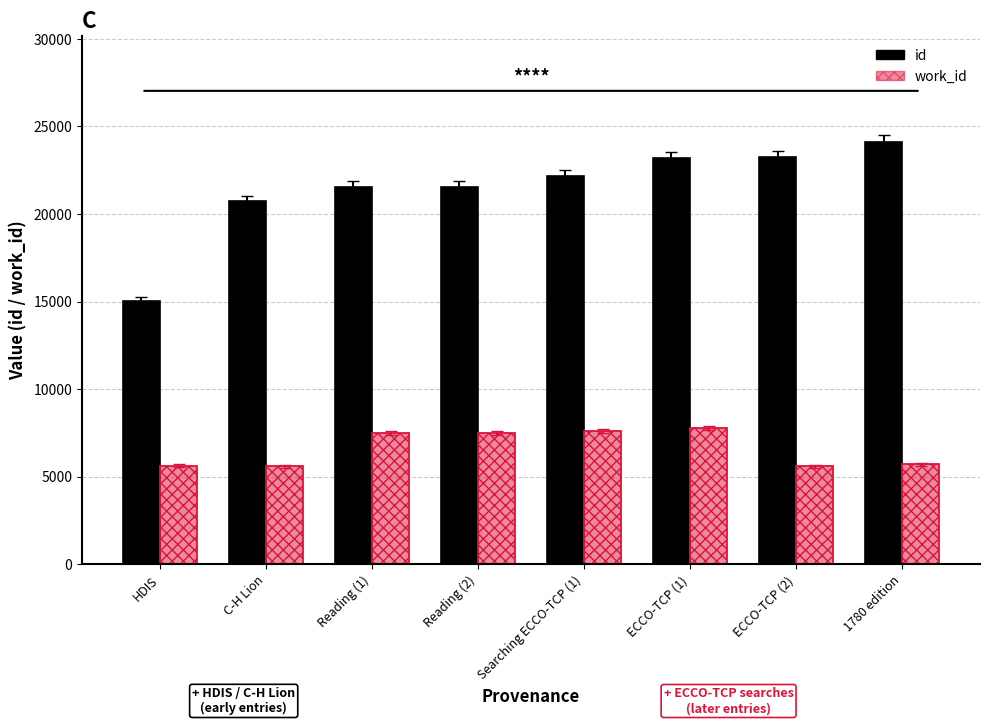

How many groups of bars are there?

8